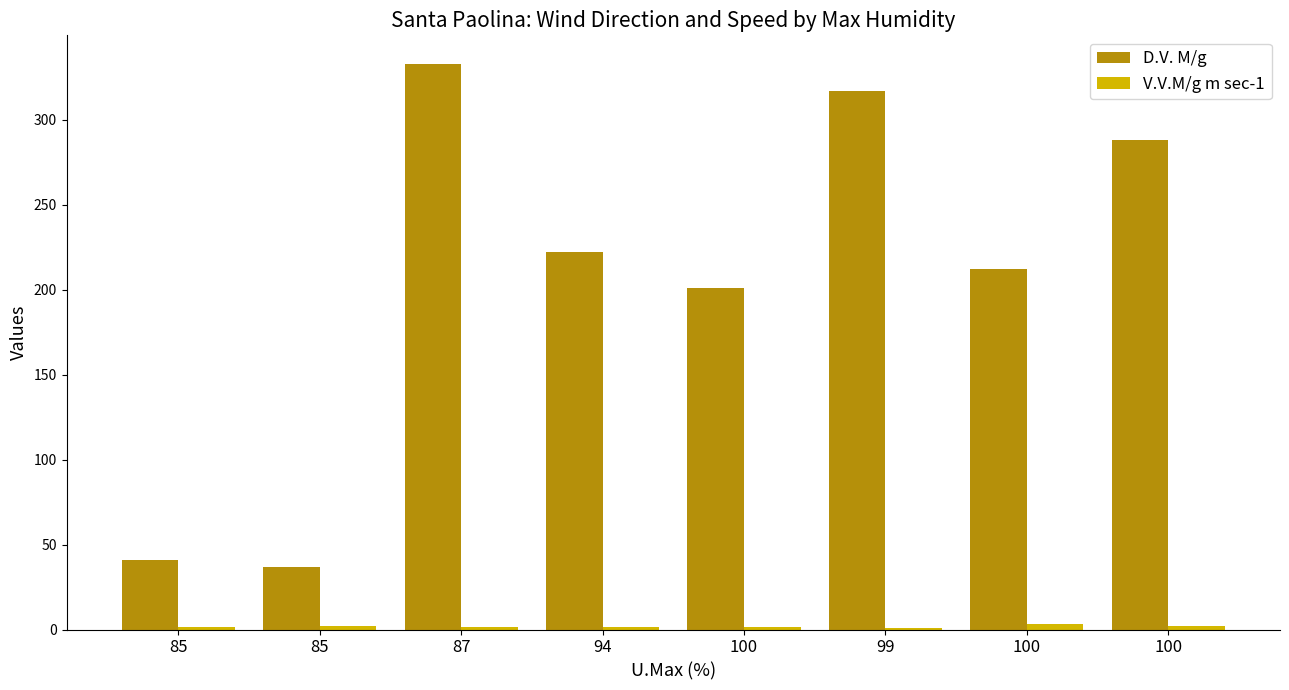

How many groups of bars are there?

8